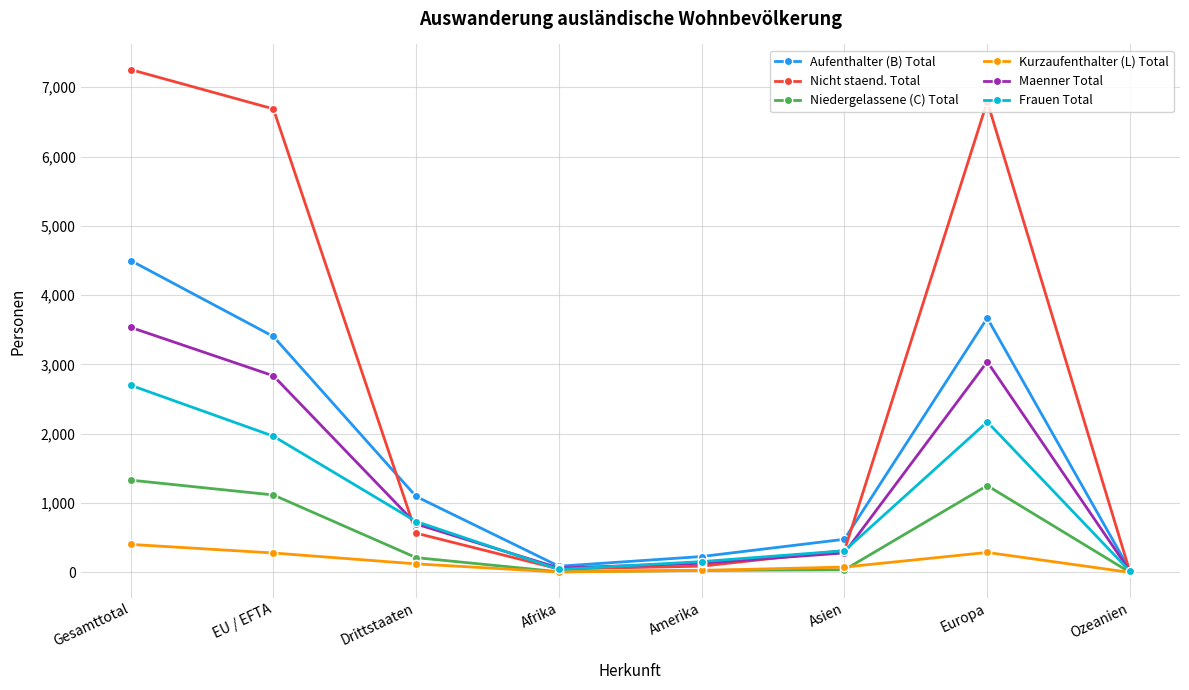

Does the chart have visible grid lines?

Yes